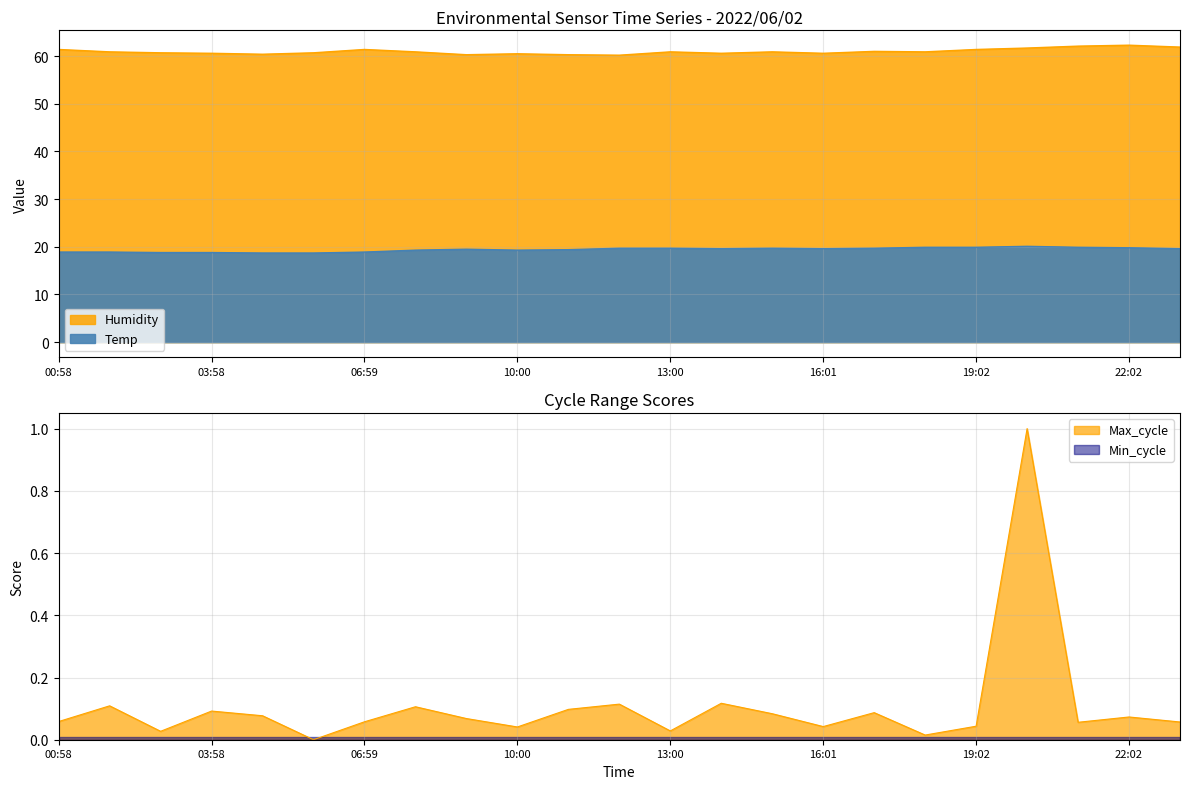

The Humidity series shows 26.1 at 01:58. True or false?

False